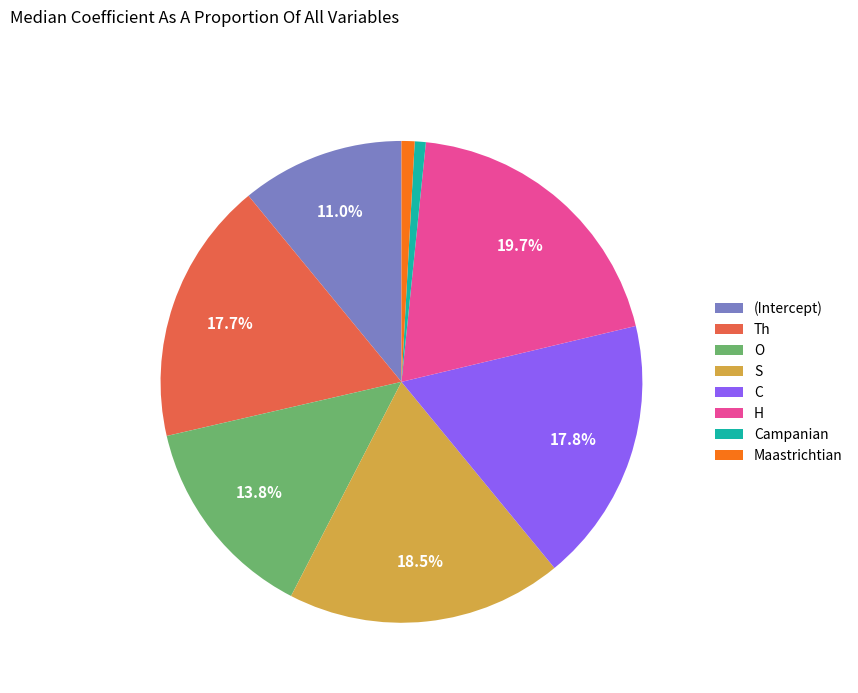

Which category has the biggest portion of the pie?

H